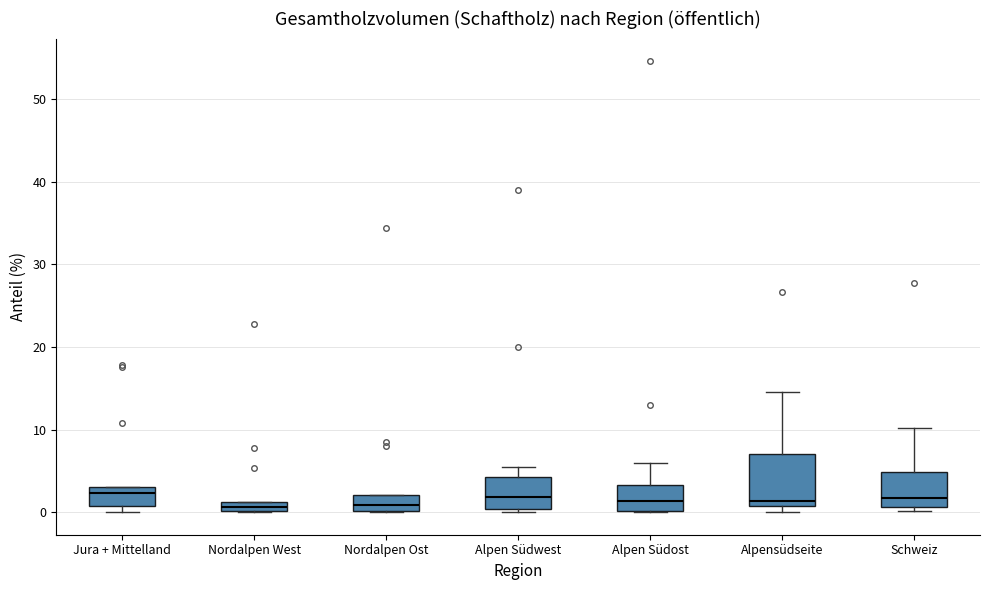

Comparing the boxes themselves (not the whiskers), which one is the tallest?

Alpensüdseite